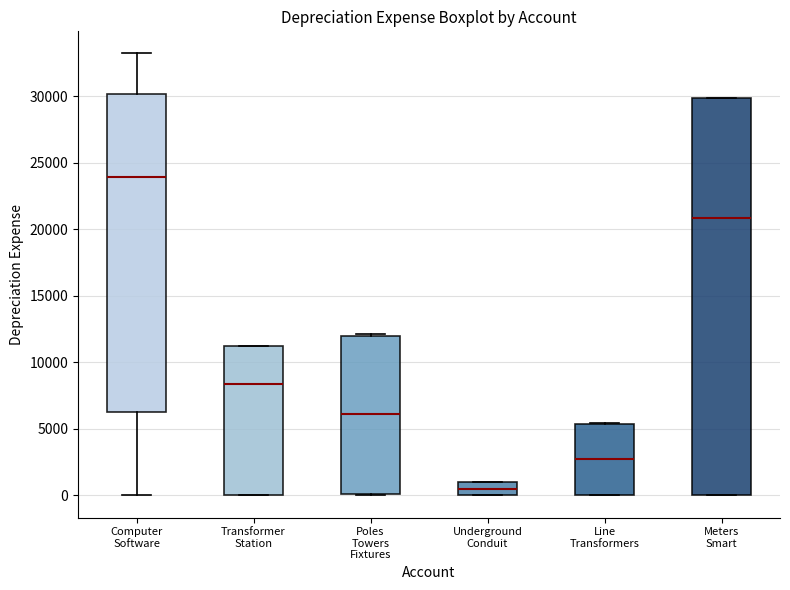

Which box's median line is the lowest?

Underground Conduit